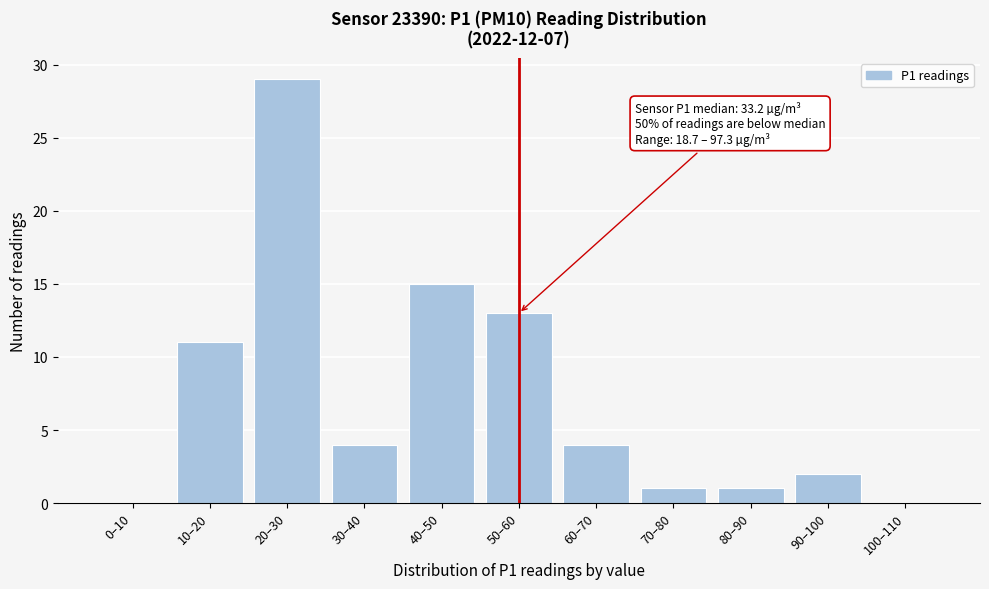

Reading left to right, extract all data points from this chart.

0–10=0	10–20=11	20–30=29	30–40=4	40–50=15	50–60=13	60–70=4	70–80=1	80–90=1	90–100=2	100–110=0